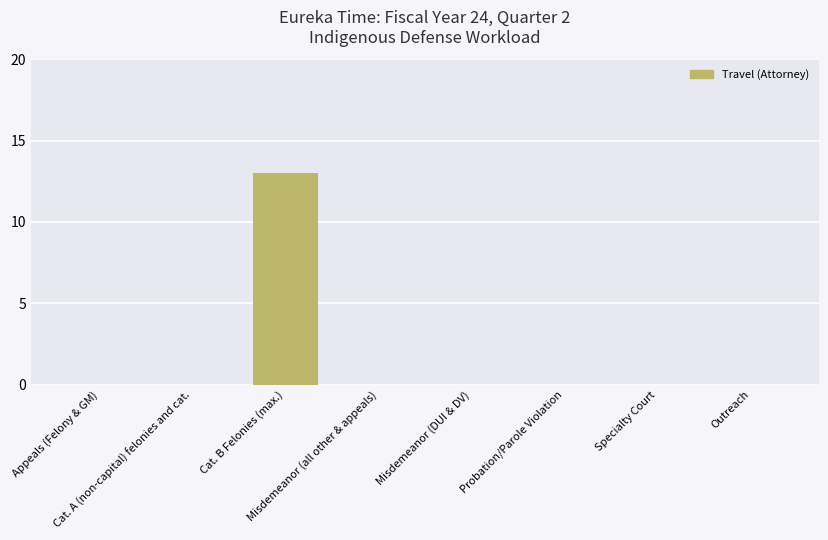

What is the sum of all values?

13